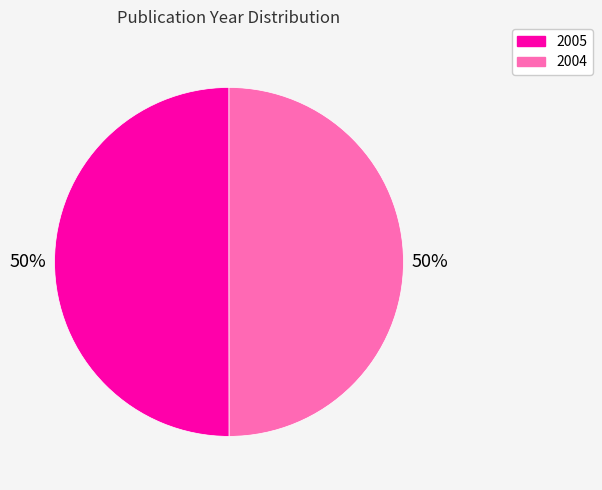

To the nearest percent, what percentage of the pie is 2005?

50%